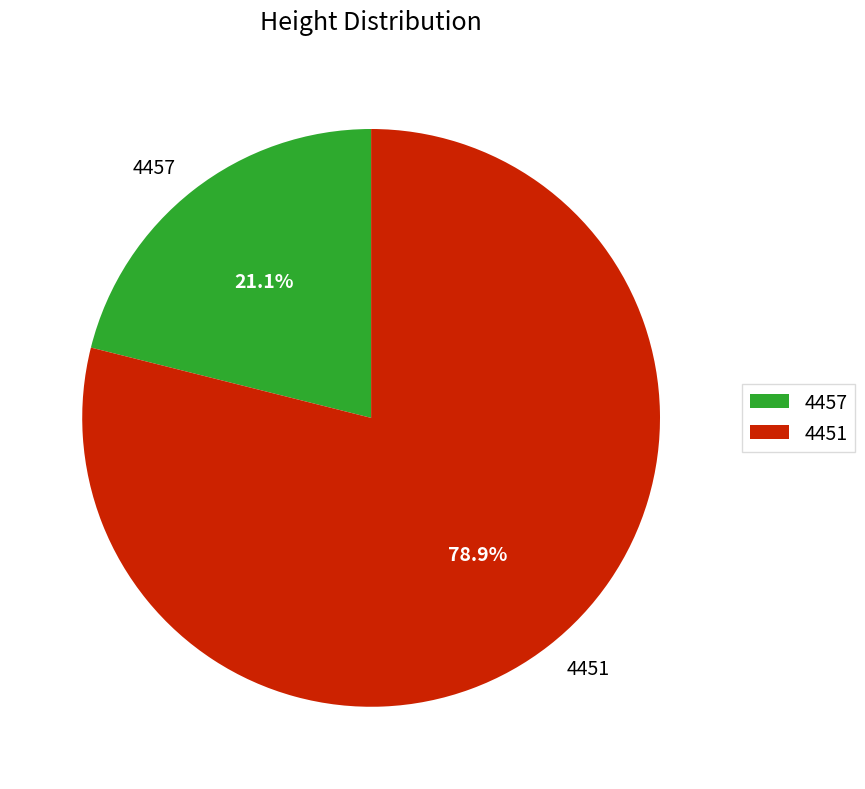

Approximately how many times larger is the value at 4451 compared to 4457?

3.7